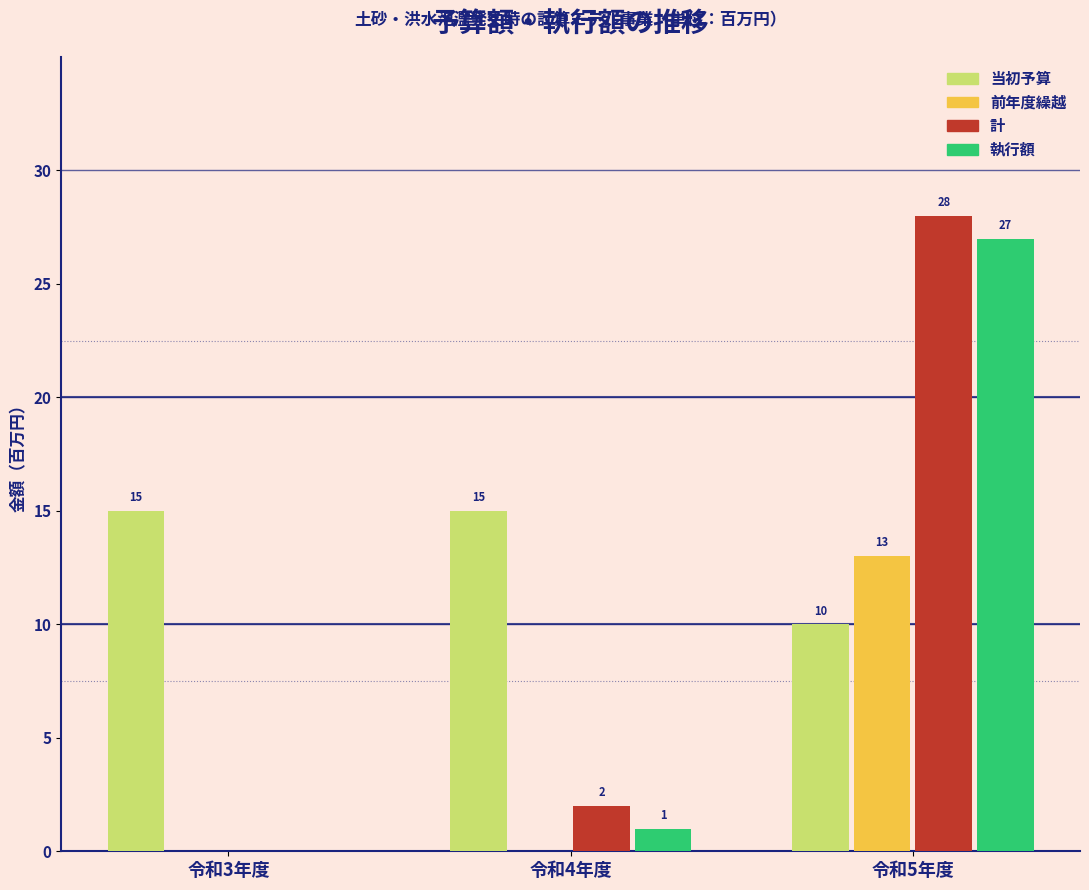

Reading left to right, what are all the values shown in this chart?

当初予算: 令和3年度=15	令和4年度=15	令和5年度=10
前年度繰越: 令和3年度=0	令和4年度=0	令和5年度=13
計: 令和3年度=0	令和4年度=2	令和5年度=28
執行額: 令和3年度=0	令和4年度=1	令和5年度=27